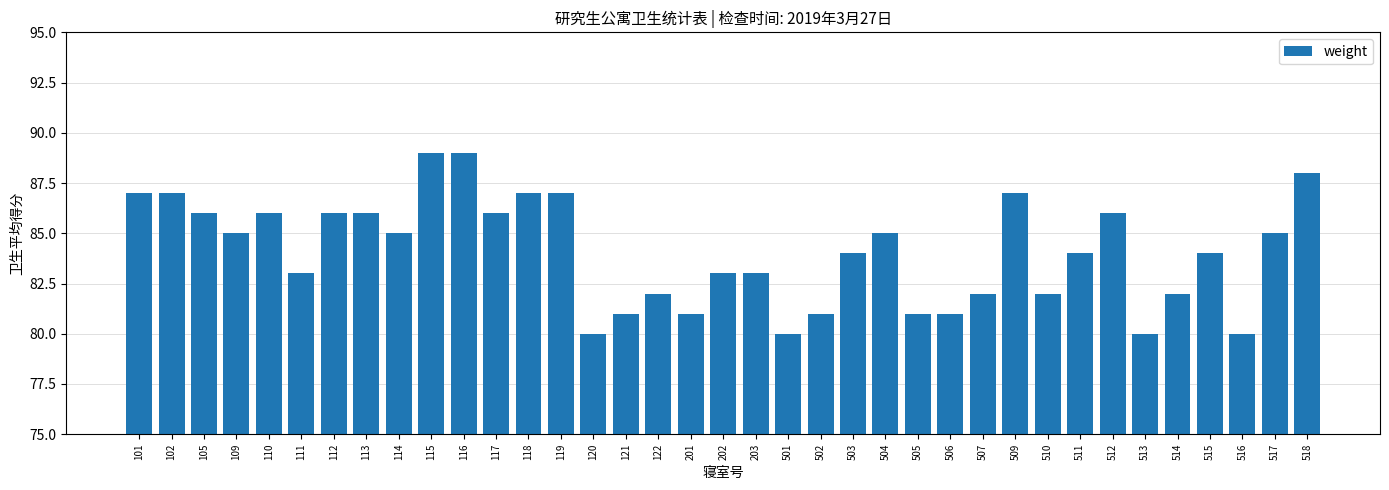

What is the change in value from 113 to 119?

+1